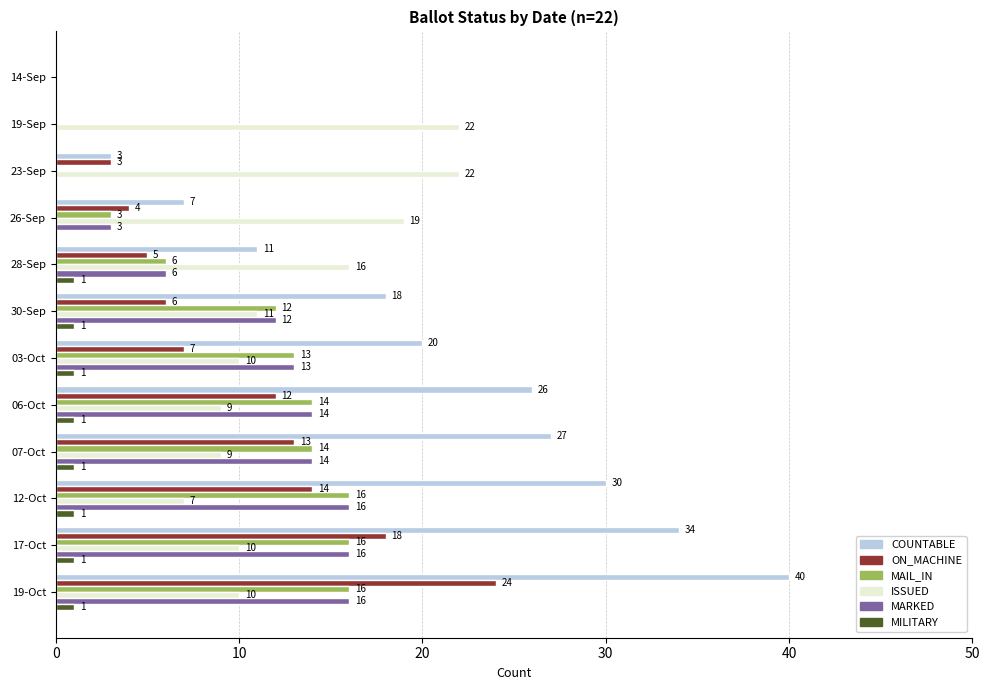

Is it true that COUNTABLE equals 20 at 03-Oct?

True